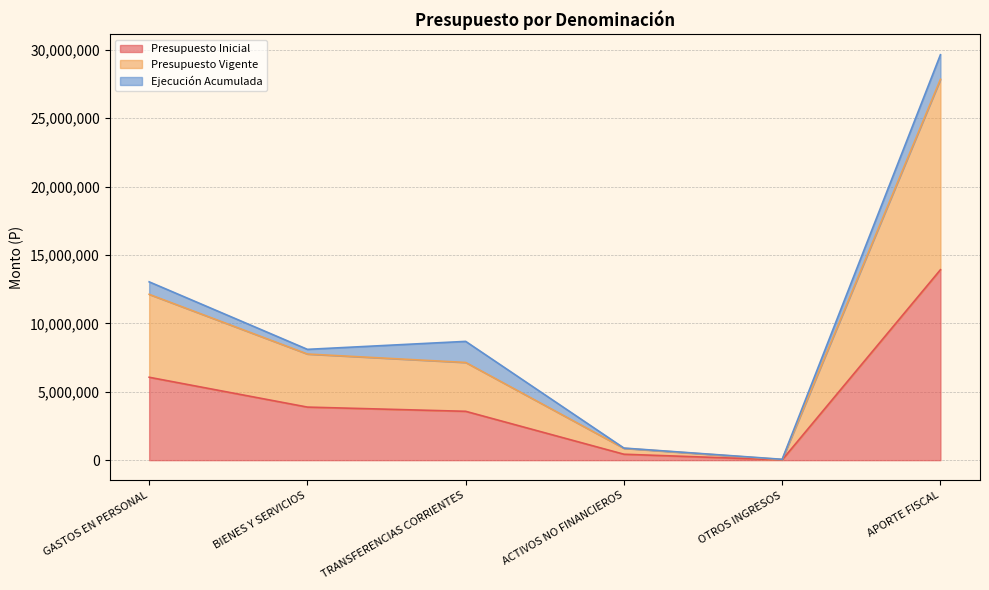

Which category has the highest value across all series?

APORTE FISCAL